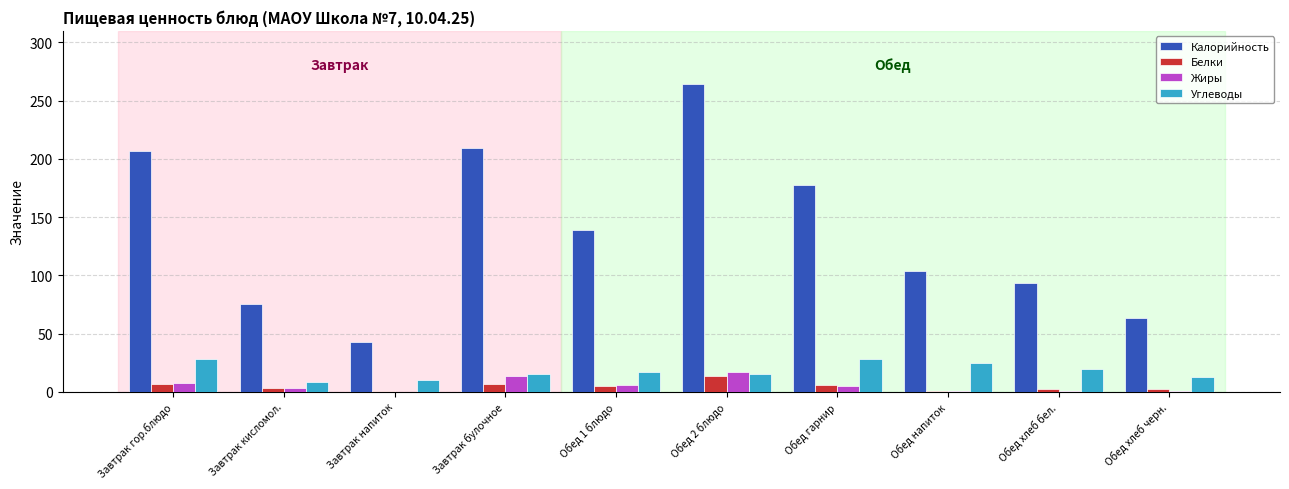

How many groups of bars are there?

10